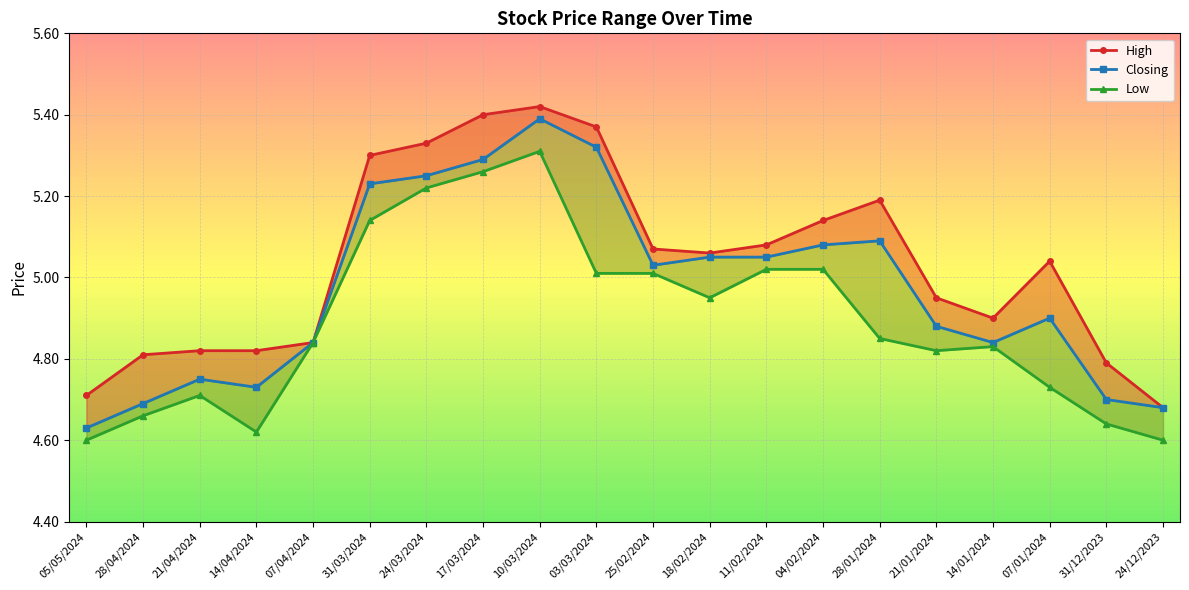

At which category does High reach its first local peak?

10/03/2024